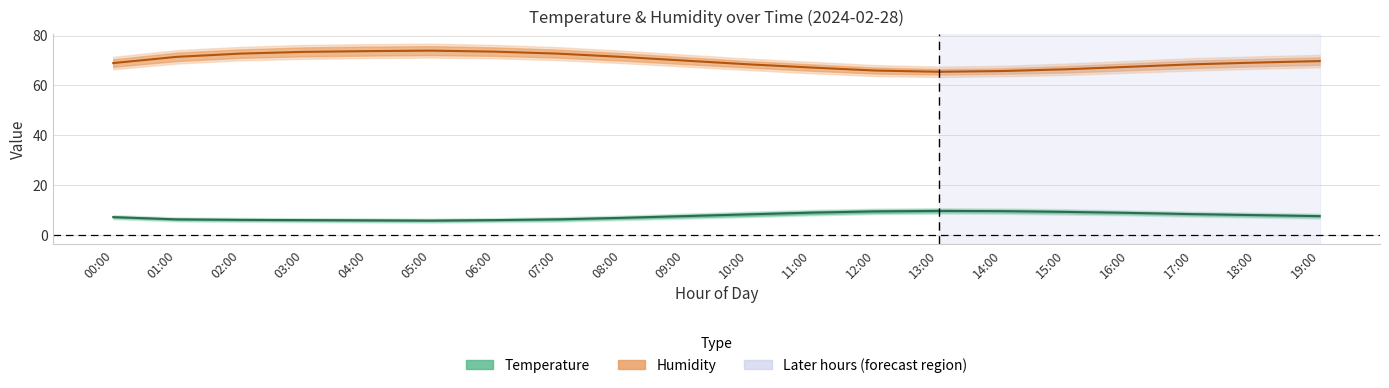

Which series has the largest total across all categories?

Humidity